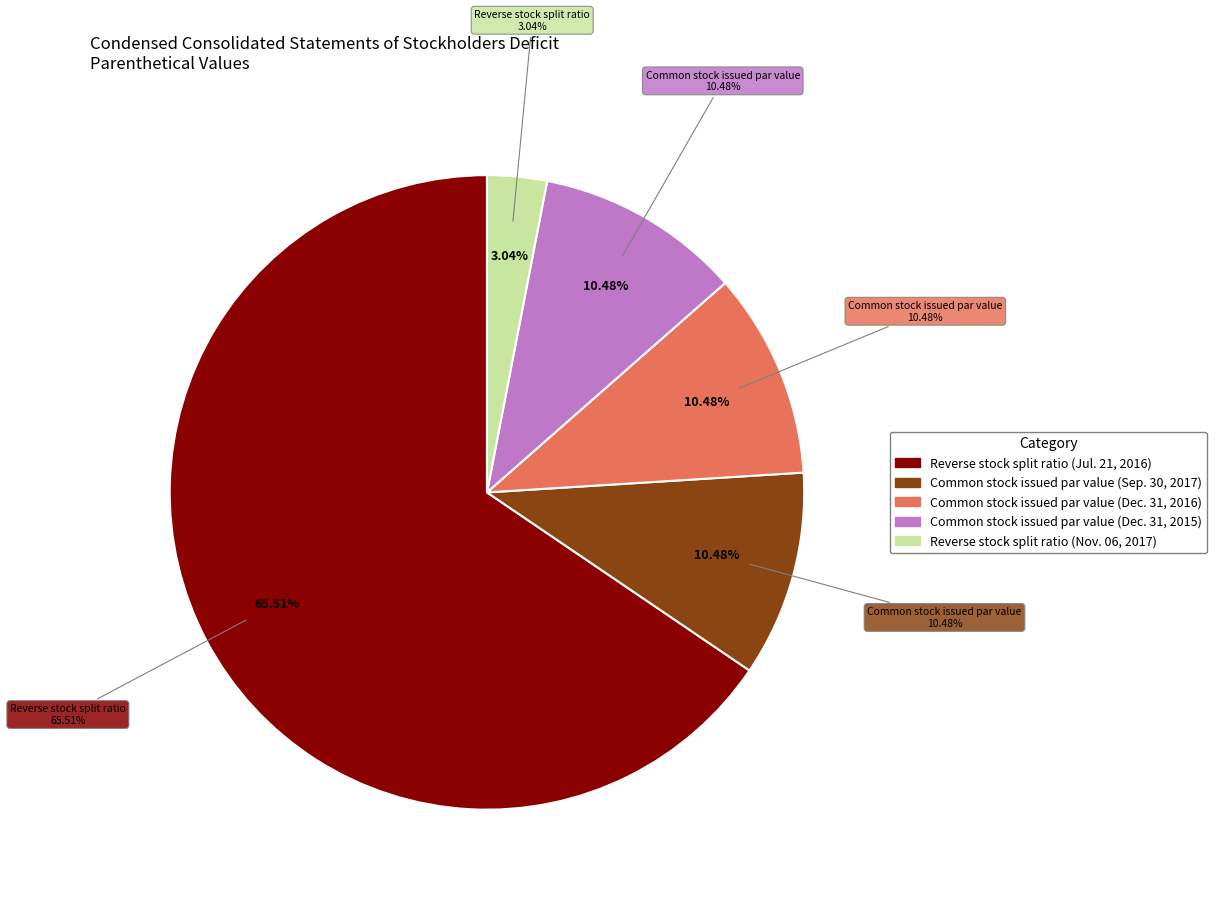

Which category has the smallest portion of the pie?

Reverse stock split ratio (Nov. 06, 2017)